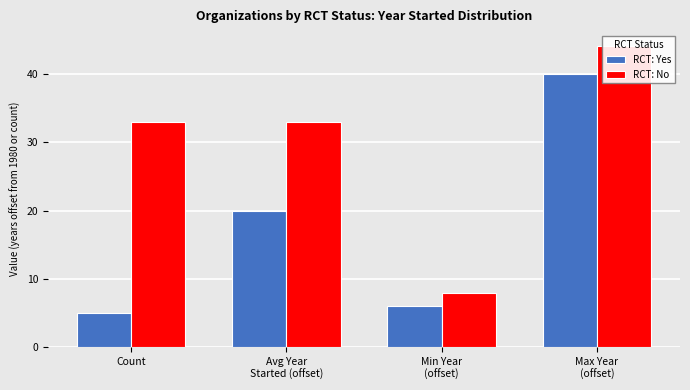

The value of RCT: No at Max Year
(offset) is 65. True or false?

False